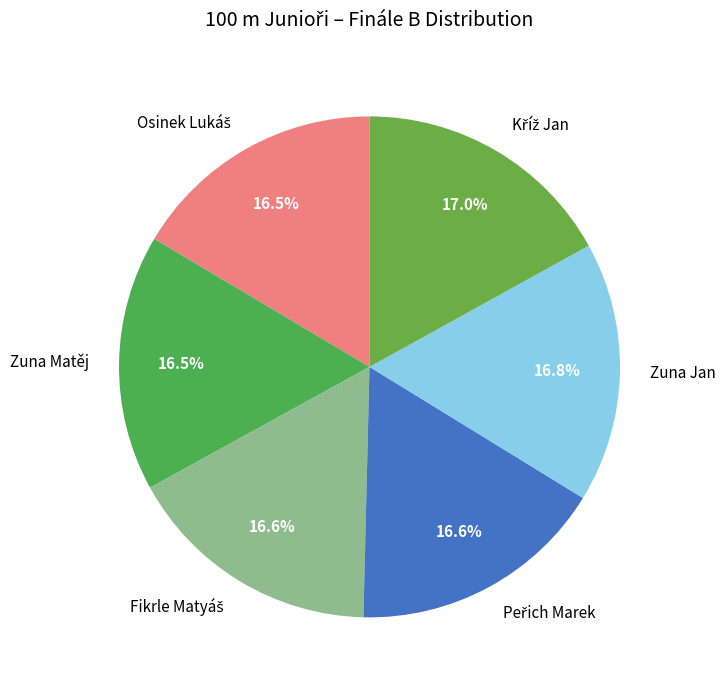

Does any single category account for the majority?

No